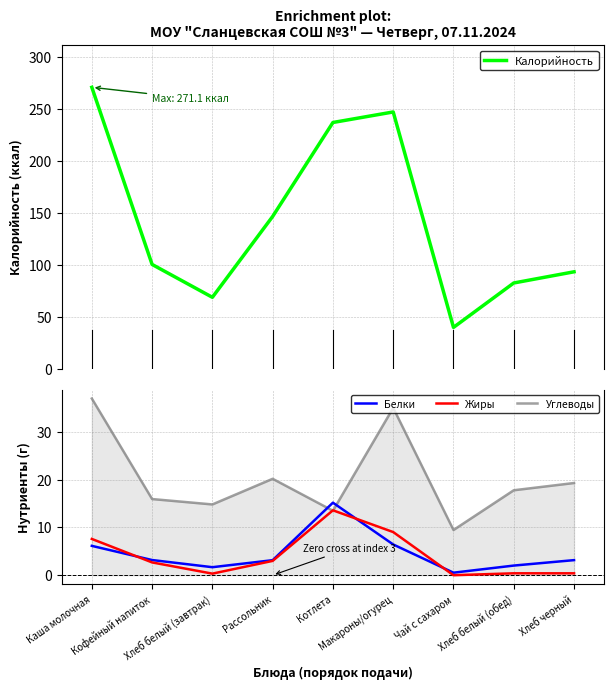

The value of Белки at Котлета is 21.3. True or false?

False